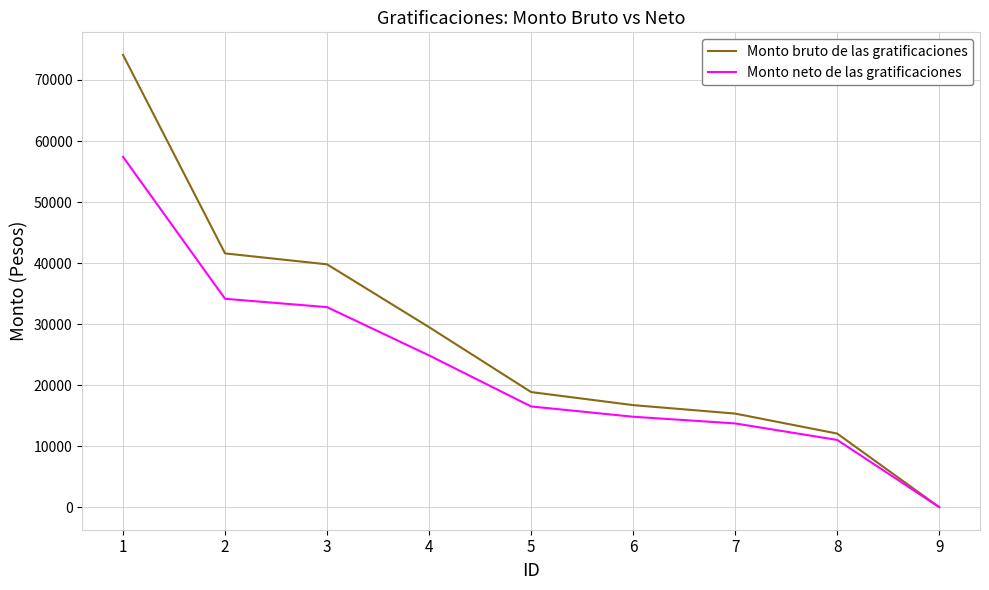

What is the difference between the maximum and minimum values in the Monto bruto de las gratificaciones series?

74105.2